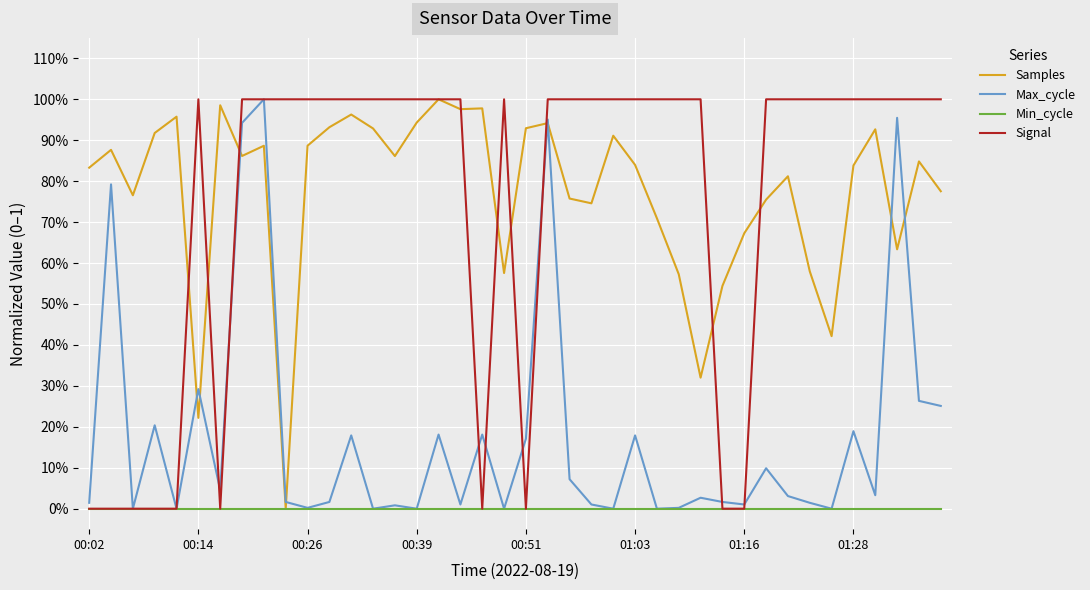

What are all the series names shown in the legend?

Samples, Max_cycle, Min_cycle, Signal